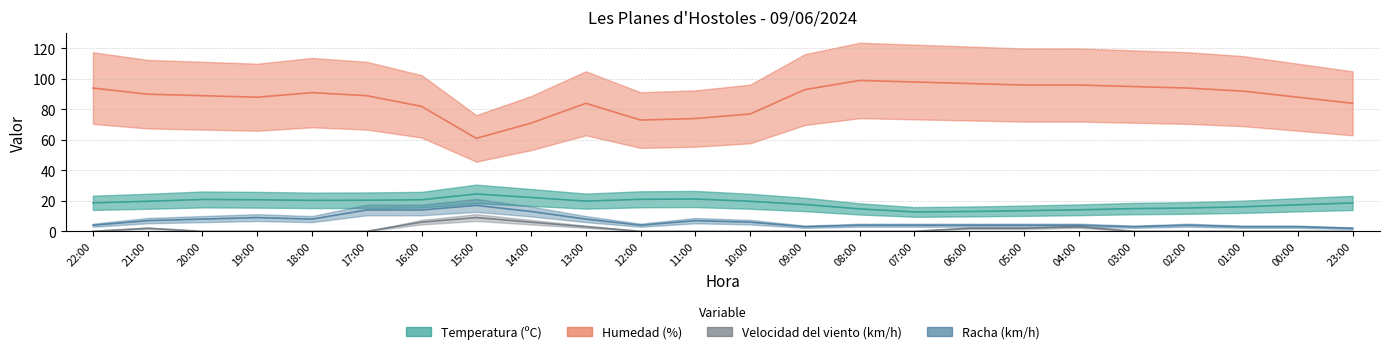

What is the difference between the maximum and minimum values in the Velocidad del viento (km/h) series?

9.0